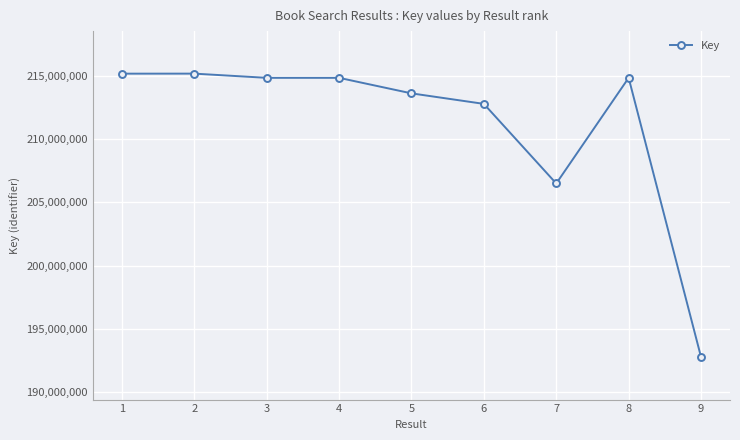

True or false: there are more than 0 points higher than both neighbors.

True